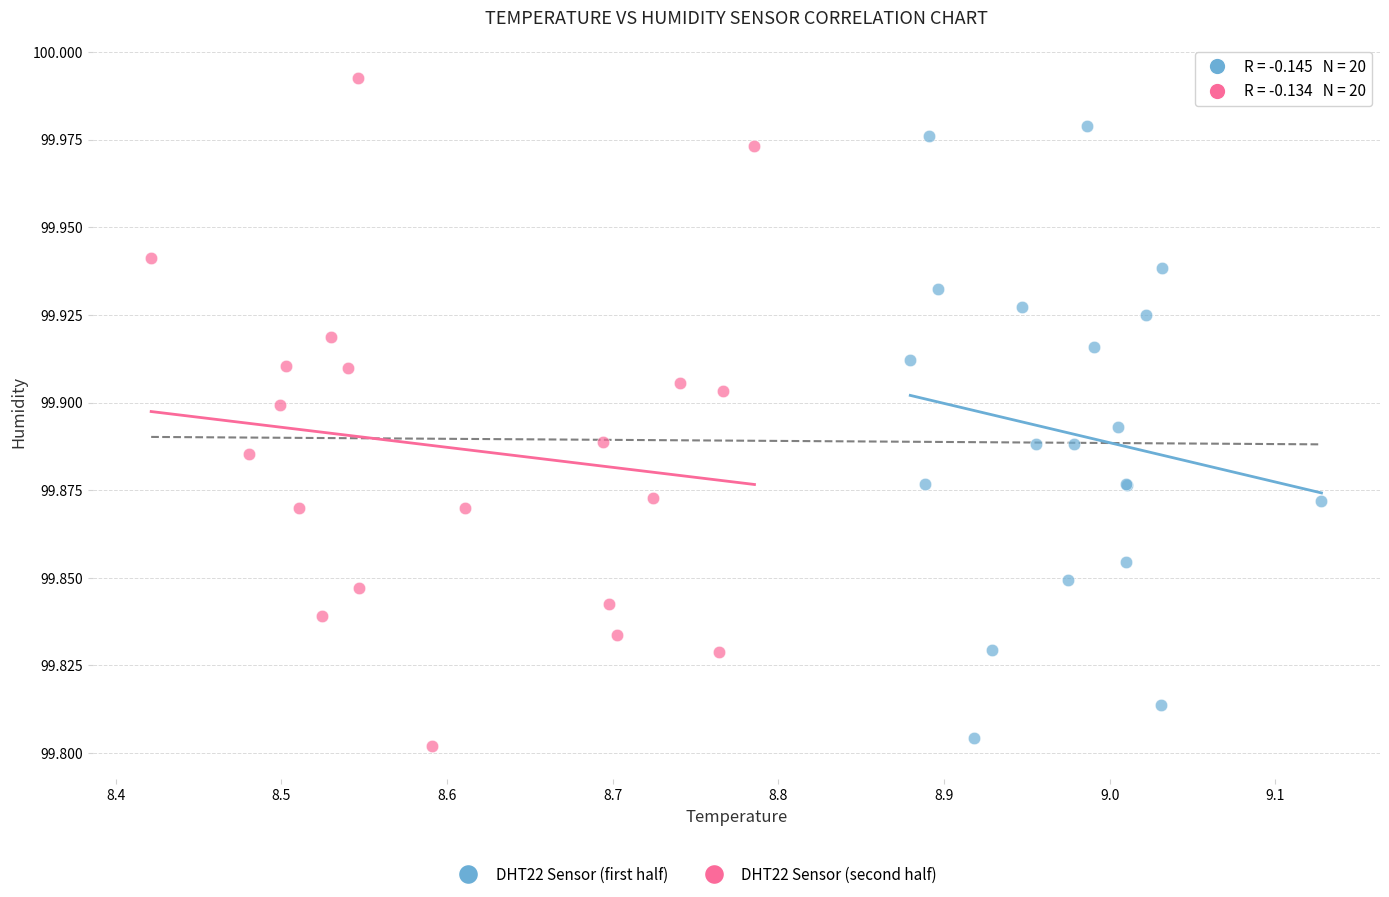

Which series contains the highest Y value?

DHT22 Sensor (second half)